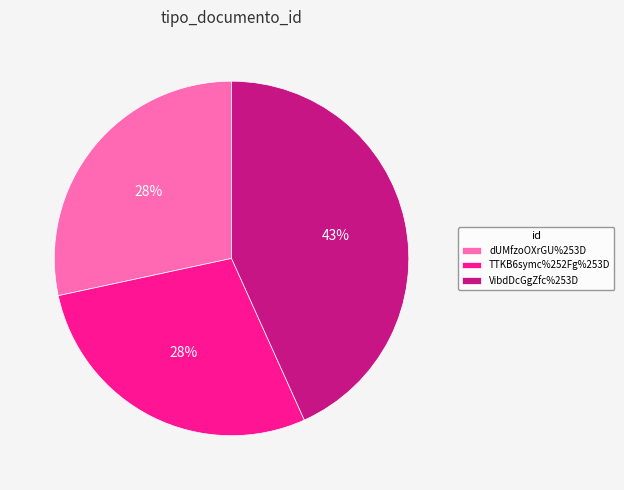

Count the number of slices in the pie.

3